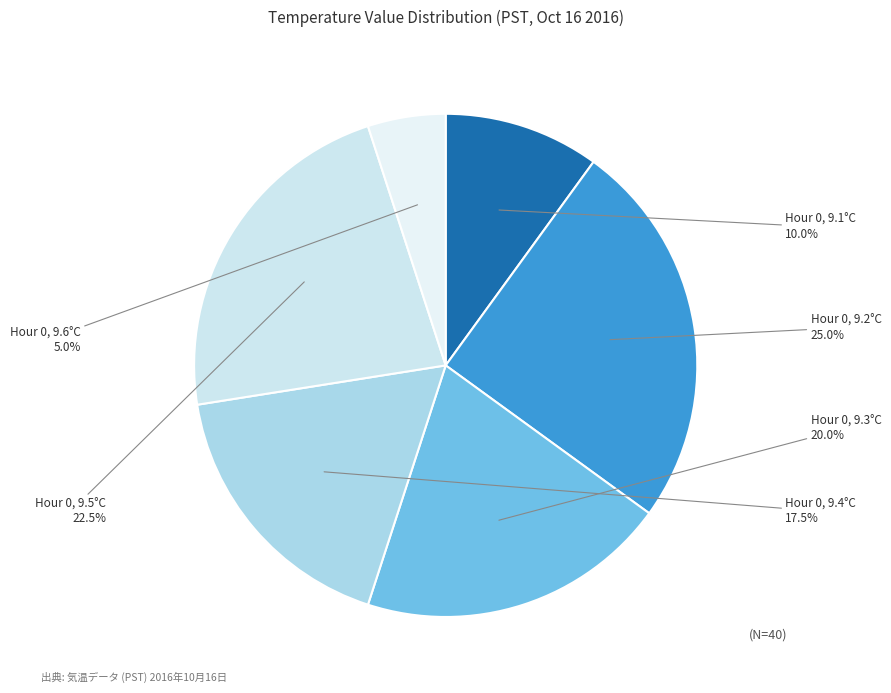

Is there a majority slice in this chart?

No